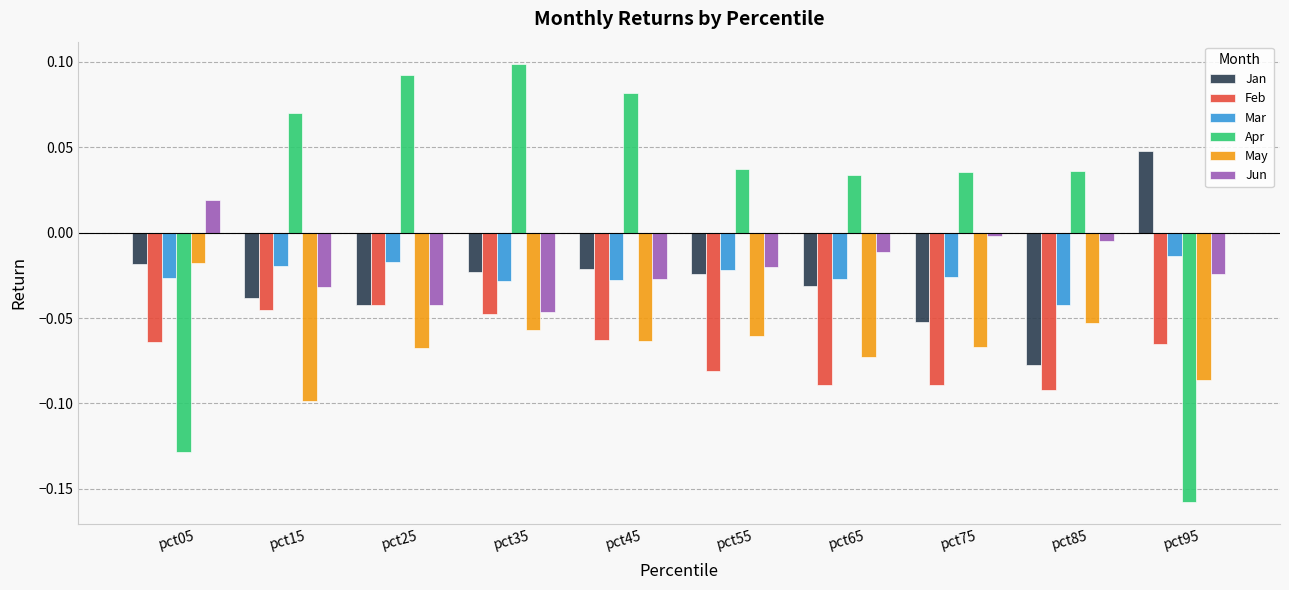

Which series has the largest range (max minus min)?

Apr